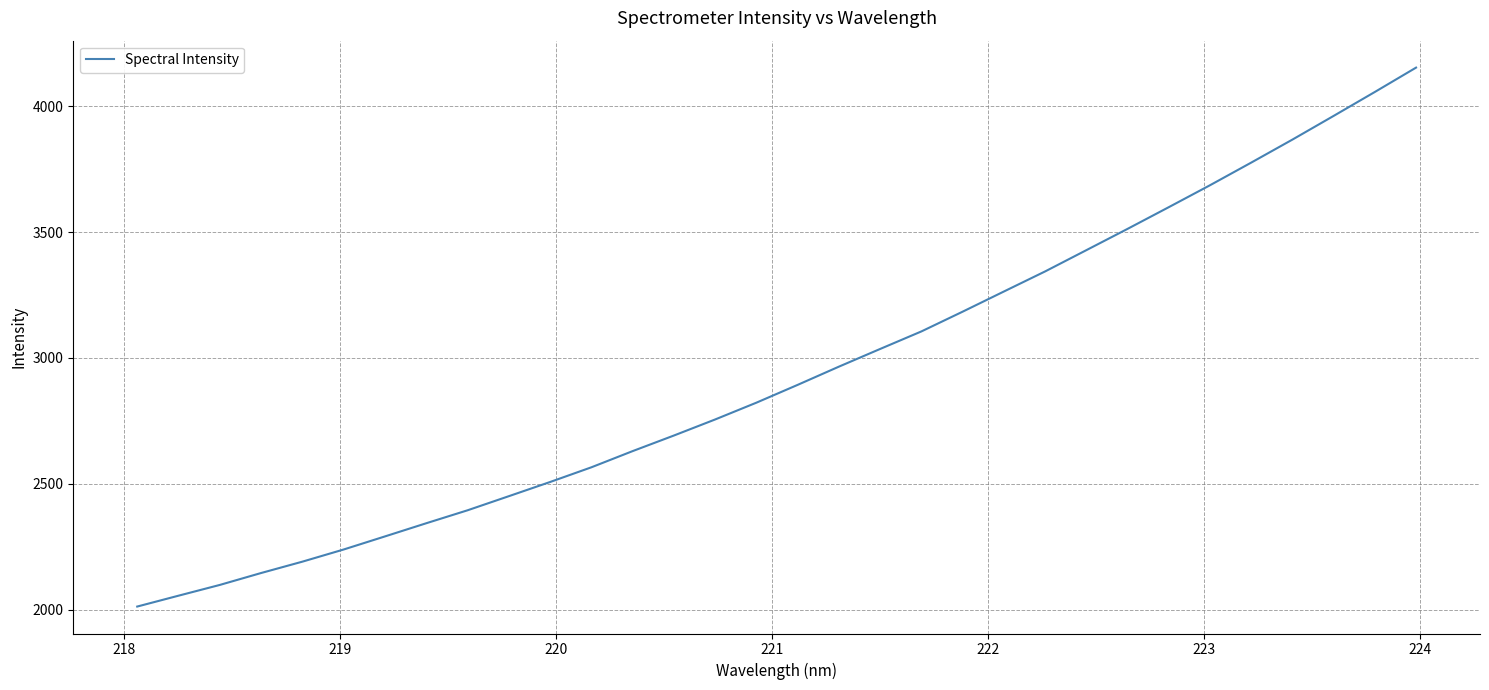

Count the number of categories in the chart.

32